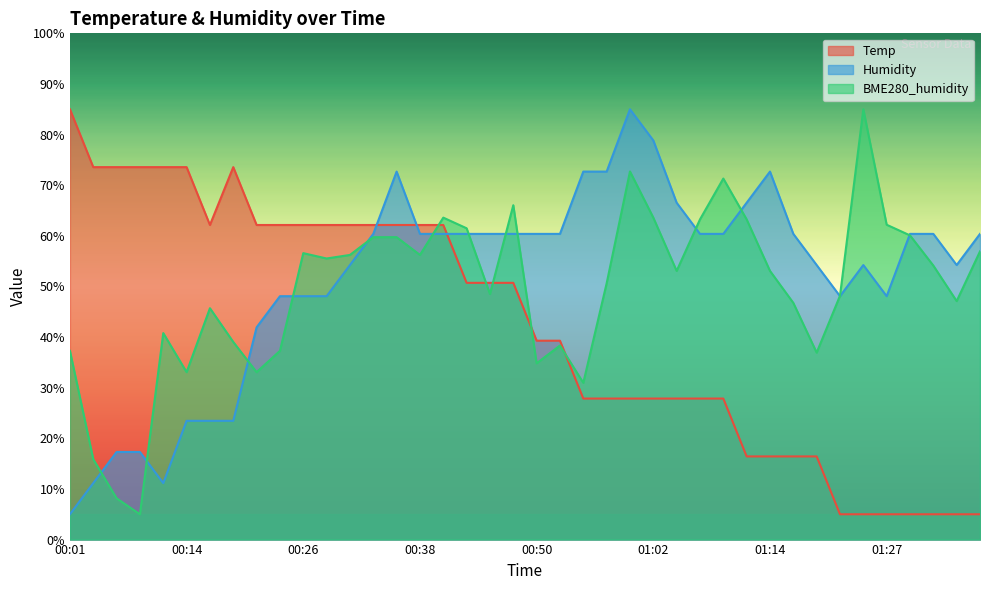

Which category has the lowest value across all series?

01:22